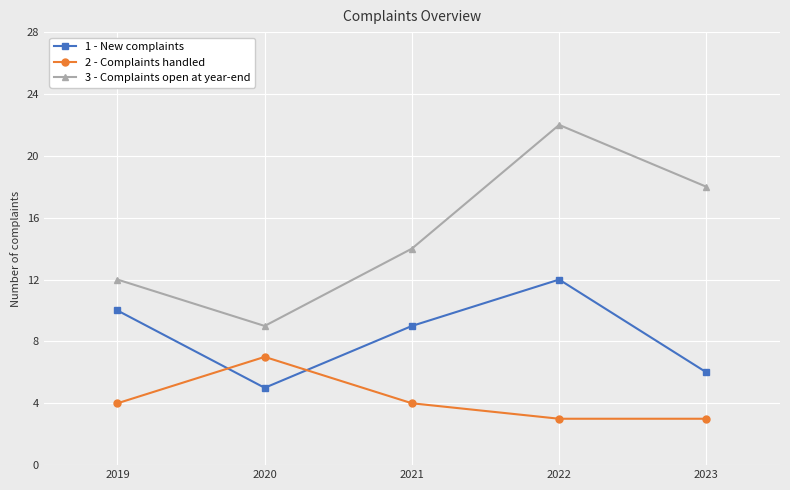

How many values in the 2 - Complaints handled series are below 4?

2